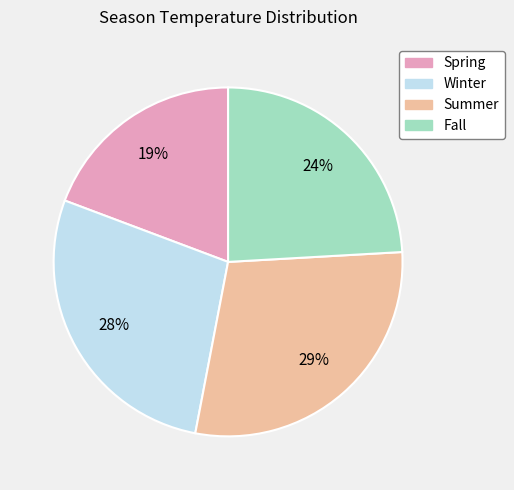

Between Fall and Winter, which is larger?

Winter